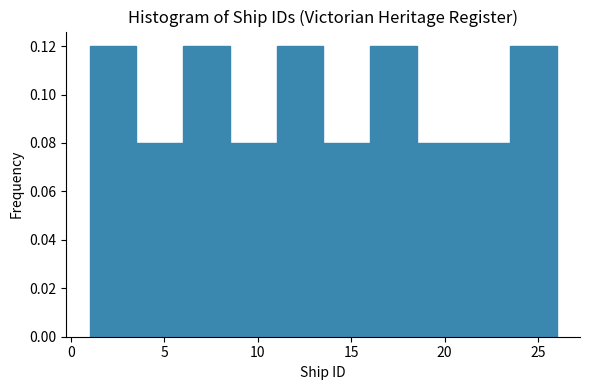

Reading left to right, transcribe this chart: for each bar, give the range it covers on the x-axis and its height. The values are not printed on the chart, so give them approximately, as read against the axis.

1.0 to 3.5: 0.12
3.5 to 6.0: 0.08
6.0 to 8.5: 0.12
8.5 to 11.0: 0.08
11.0 to 13.5: 0.12
13.5 to 16.0: 0.08
16.0 to 18.5: 0.12
18.5 to 21.0: 0.08
21.0 to 23.5: 0.08
23.5 to 26.0: 0.12